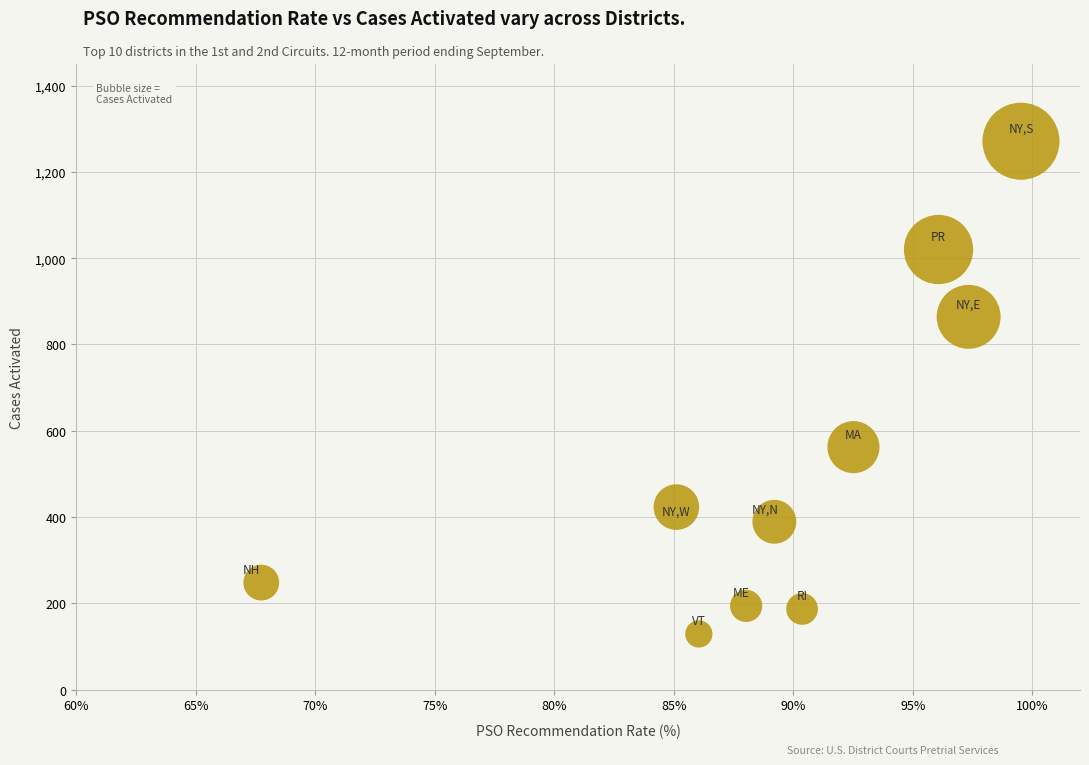

What is the average Y value?

529